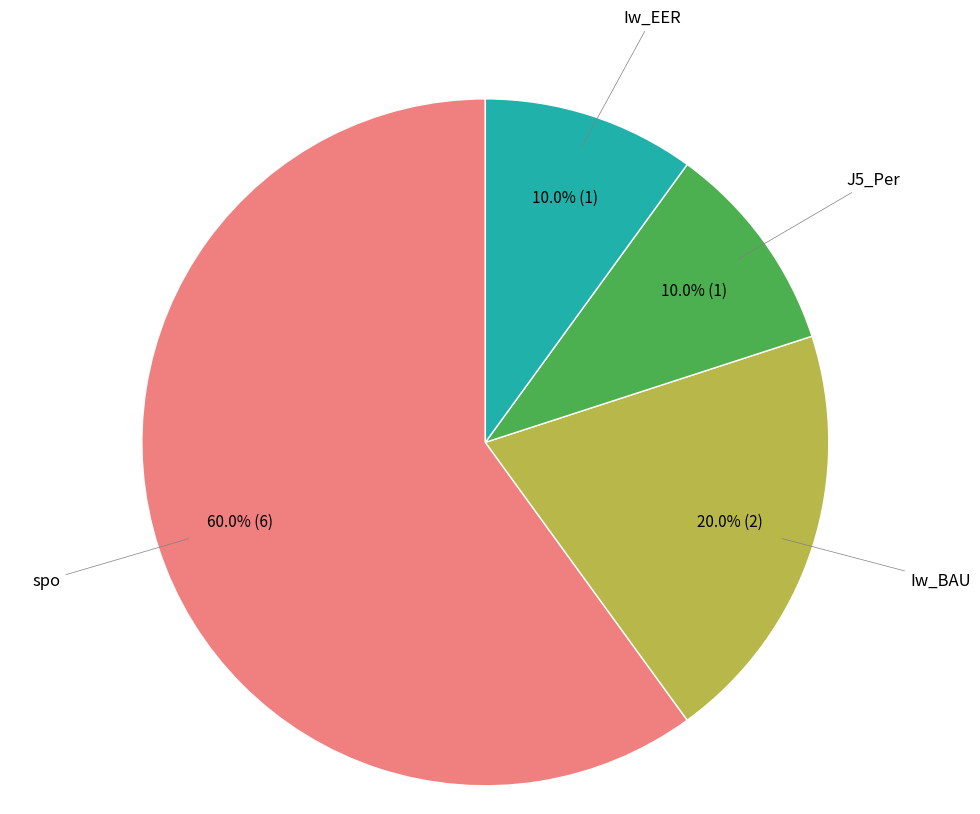

Which category has the biggest portion of the pie?

spo